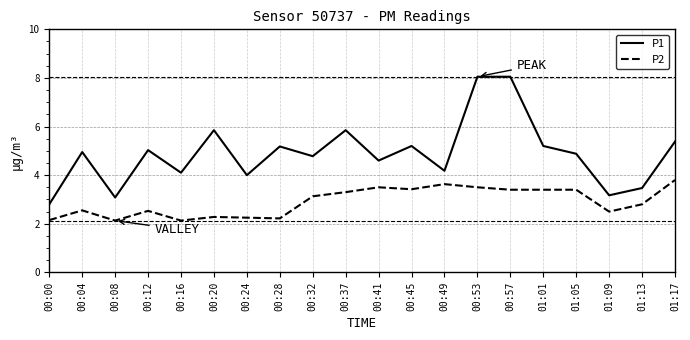

What is the sum of all P2 values?

58.0